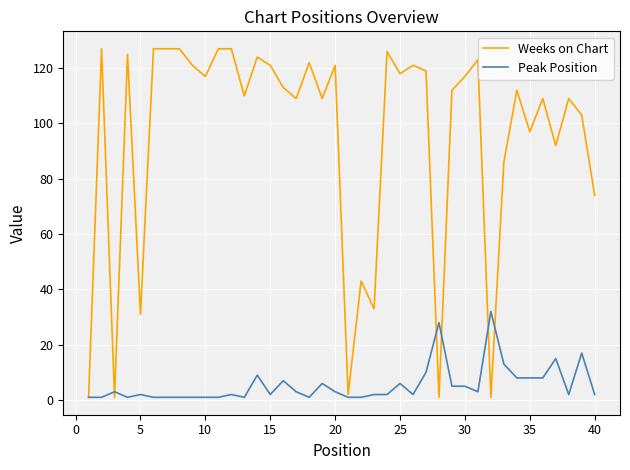

Reading left to right, what are all the values shown in this chart?

Weeks on Chart: 1	127	1	125	31	127	127	127	121	117	127	127	110	124	121	113	109	122	109	121	2	43	33	126	118	121	119	1	112	117	123	1	86	112	97	109	92	109	103	74
Peak Position: 1	1	3	1	2	1	1	1	1	1	1	2	1	9	2	7	3	1	6	3	1	1	2	2	6	2	10	28	5	5	3	32	13	8	8	8	15	2	17	2